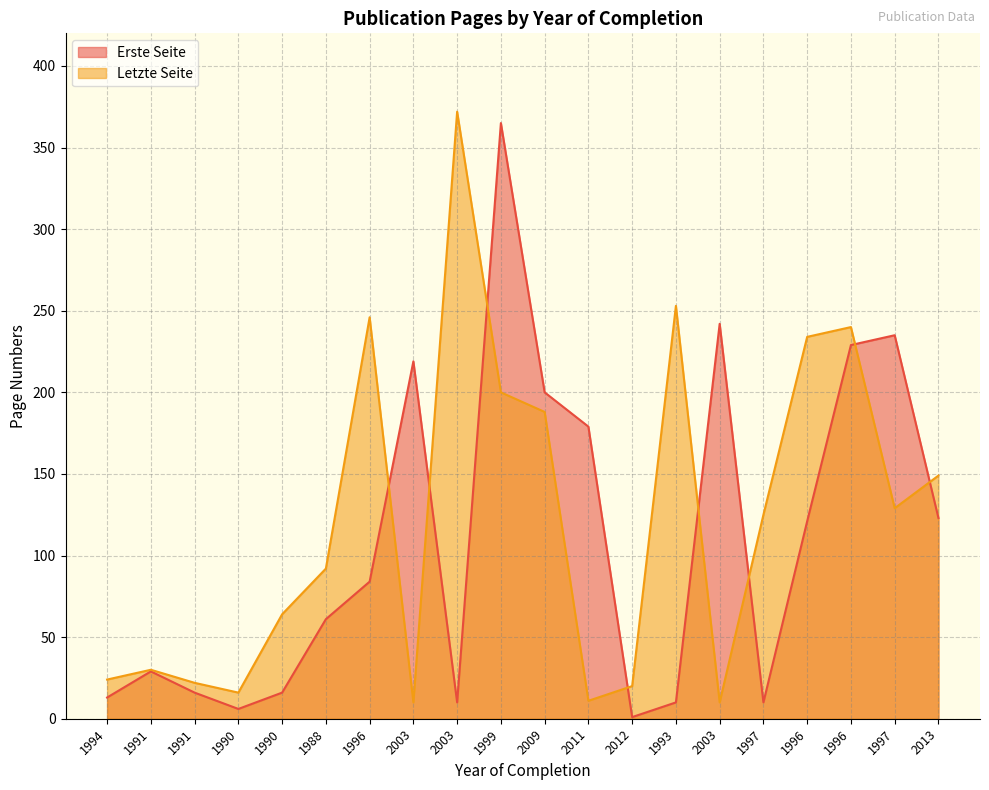

What is the difference between the second highest and minimum values in the Erste Seite series?

241